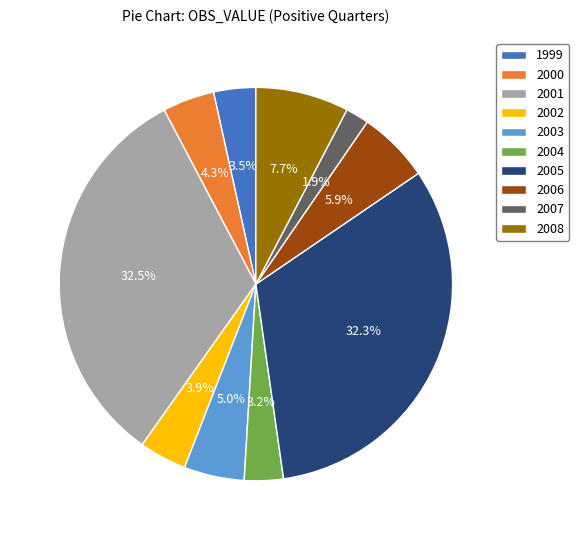

Which category has the smallest portion of the pie?

2007